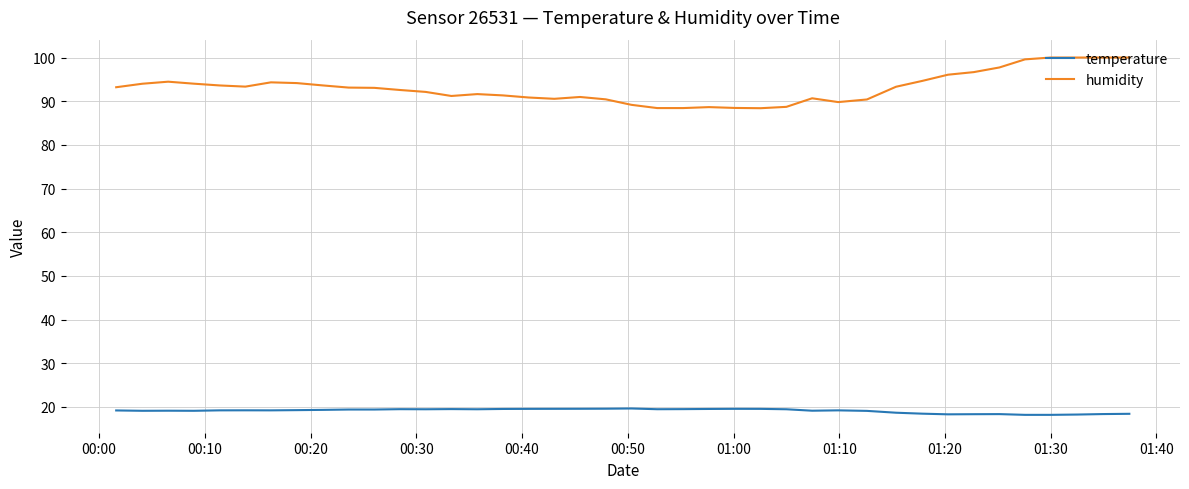

True or false: humidity and temperature cross at least once.

False